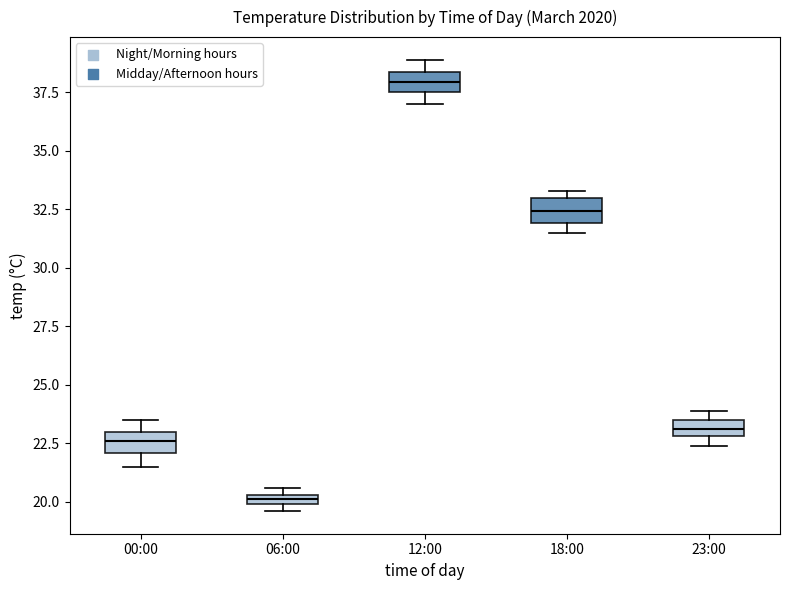

Where is the upper edge of the box for 00:00 on the y-axis? The values are not printed on the chart, so give them approximately, as read against the axis.

23.0